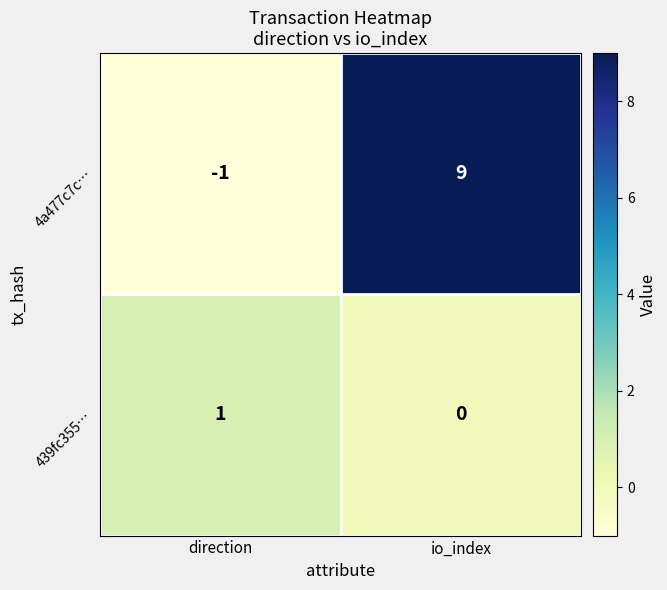

What is the sum of the 4a477c7c… values at direction and io_index?

8